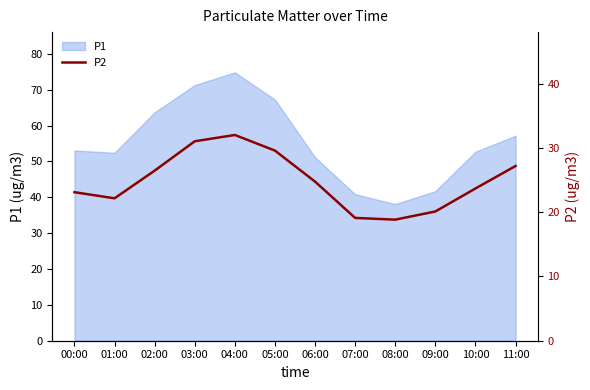

How many data points are less than 24?

6